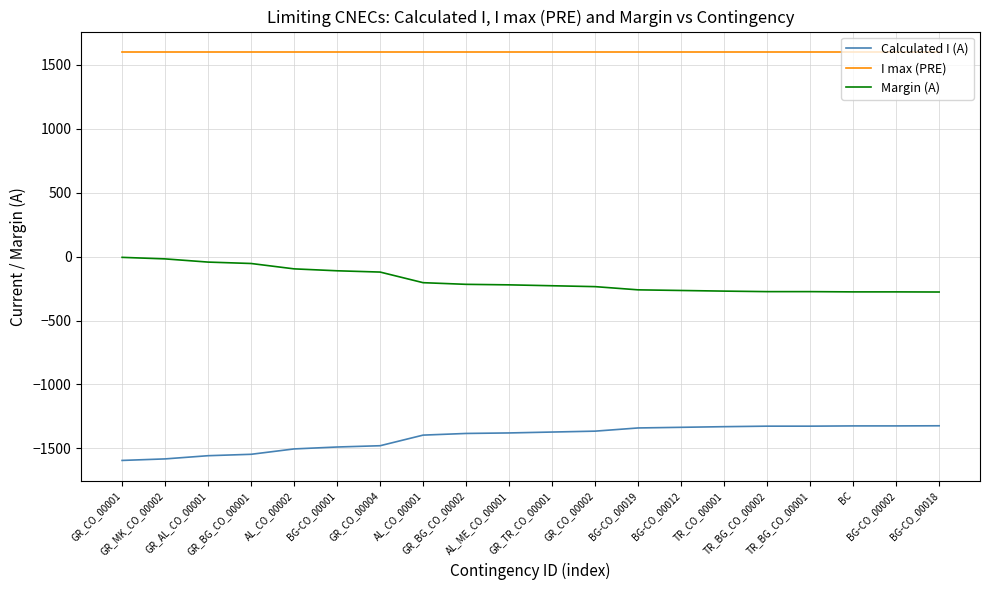

What position from the left is GR_CO_00001?

1